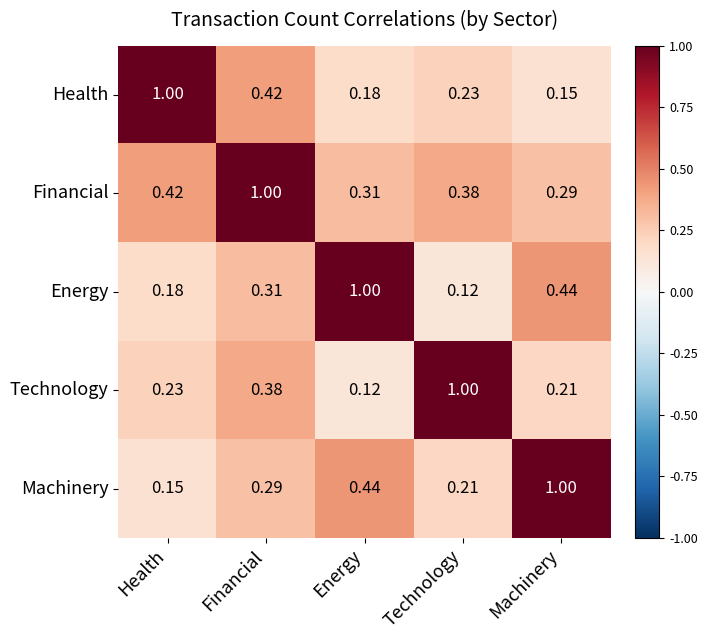

At Health, list the series in order from smallest to largest.

Machinery, Energy, Technology, Financial, Health